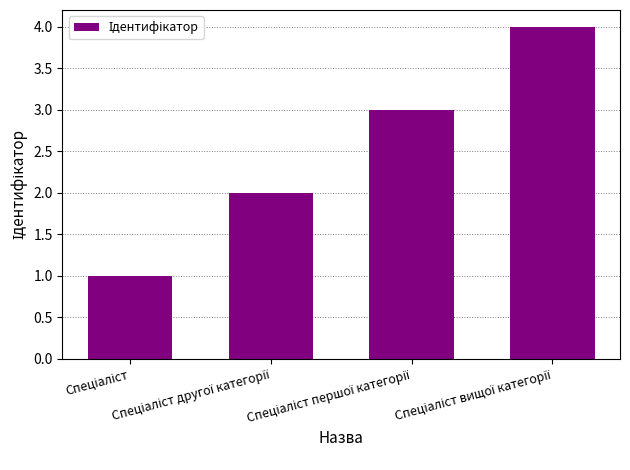

What is the value of the 2nd bar from the left?

2